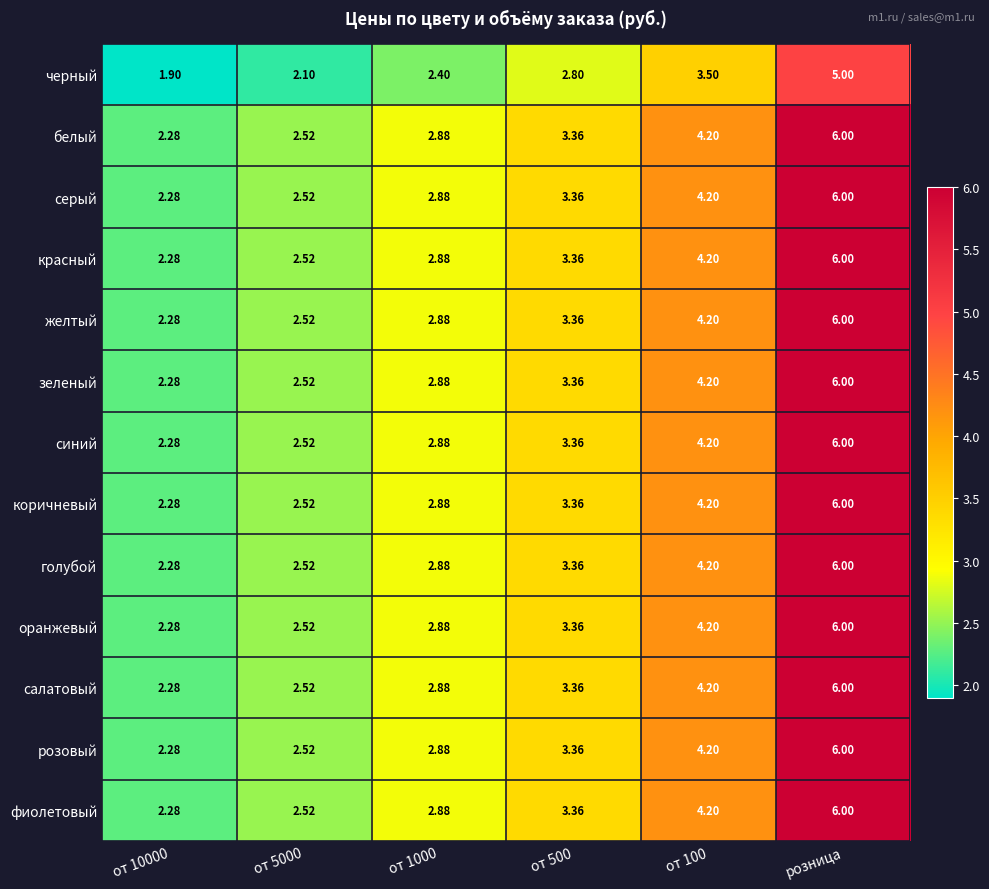

At which label does голубой reach its peak?

розница